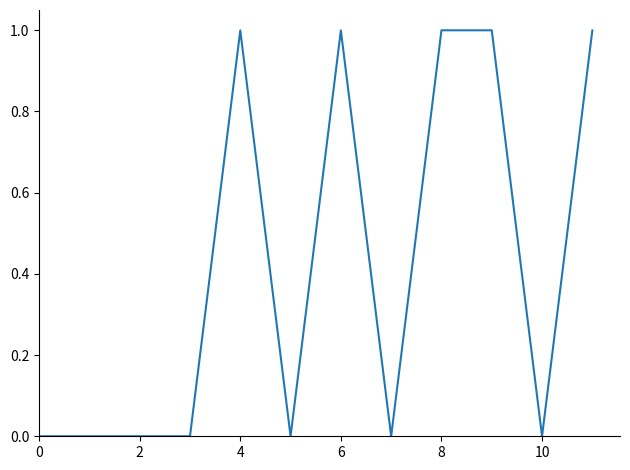

What is the maximum value shown in the chart?

1.0